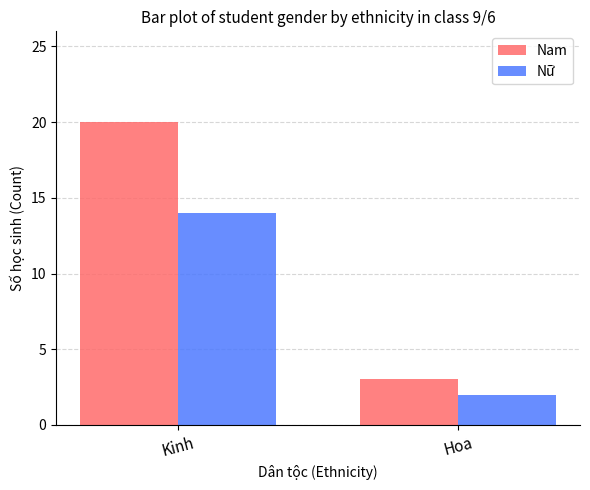

How many series are shown in this chart?

2